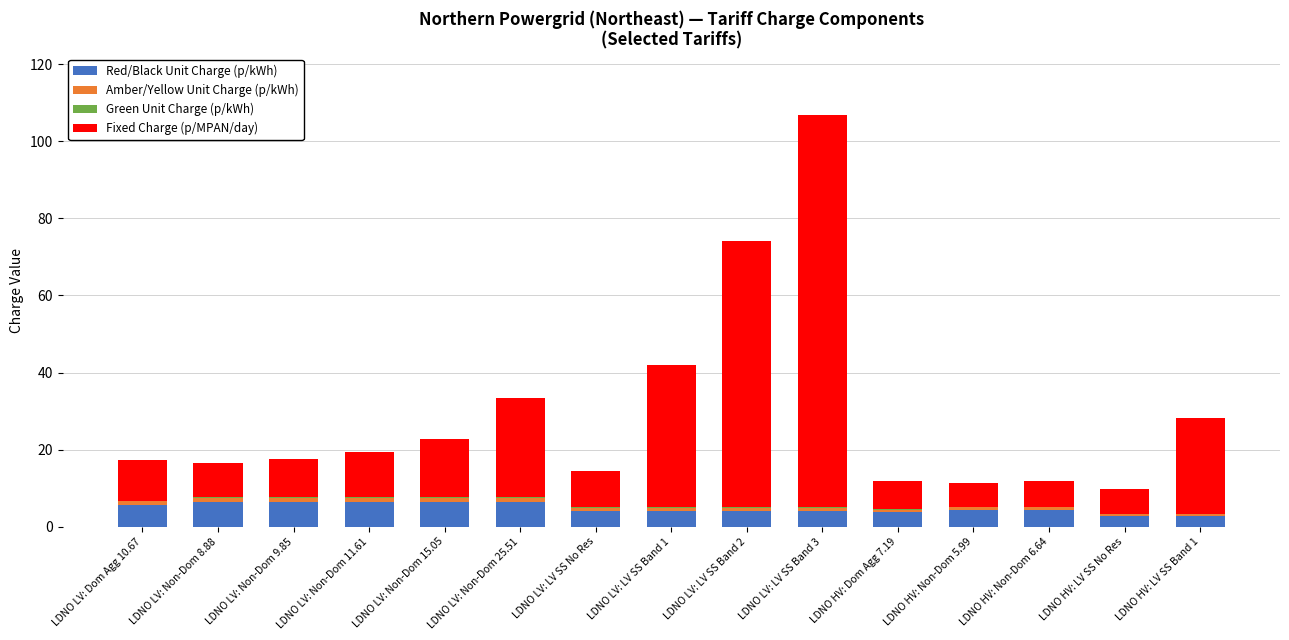

At which category is the sum across all series the highest?

LDNO LV: LV SS Band 3